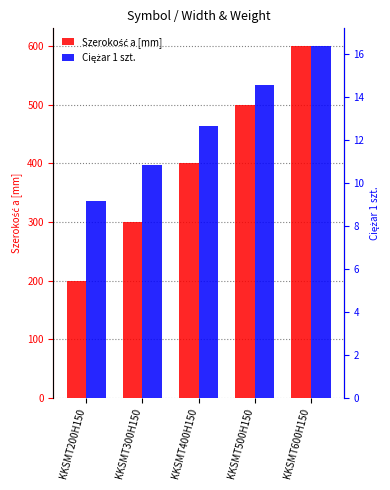

How many categories are shown in the chart?

5